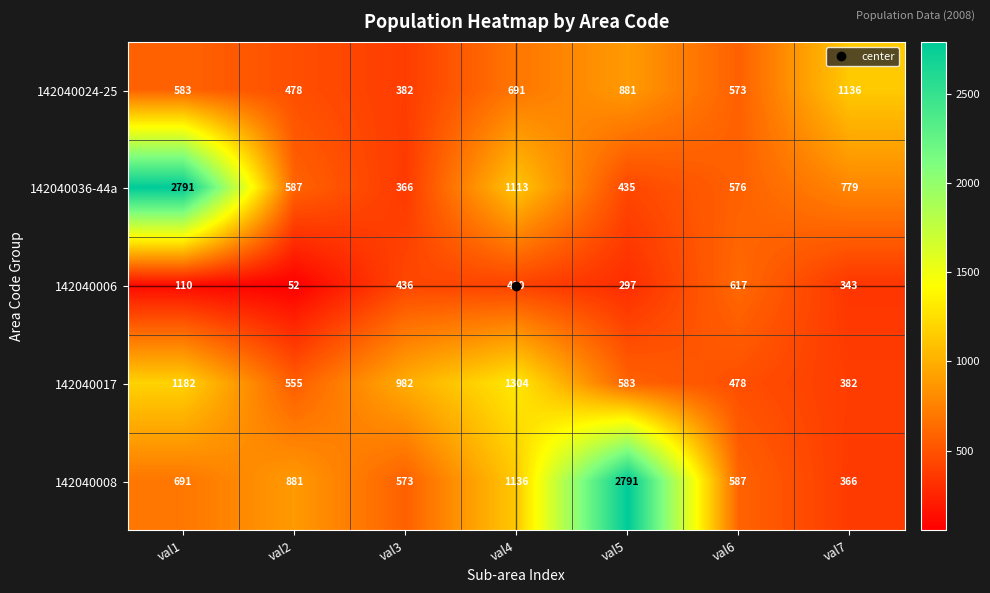

Which category has the highest value in the 142040036-44a series?

val1